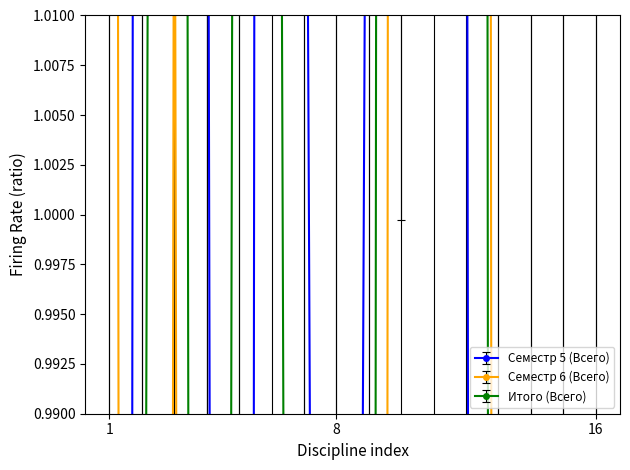

What is the difference between the maximum and minimum values in the Семестр 6 (Всего) series?

2.1